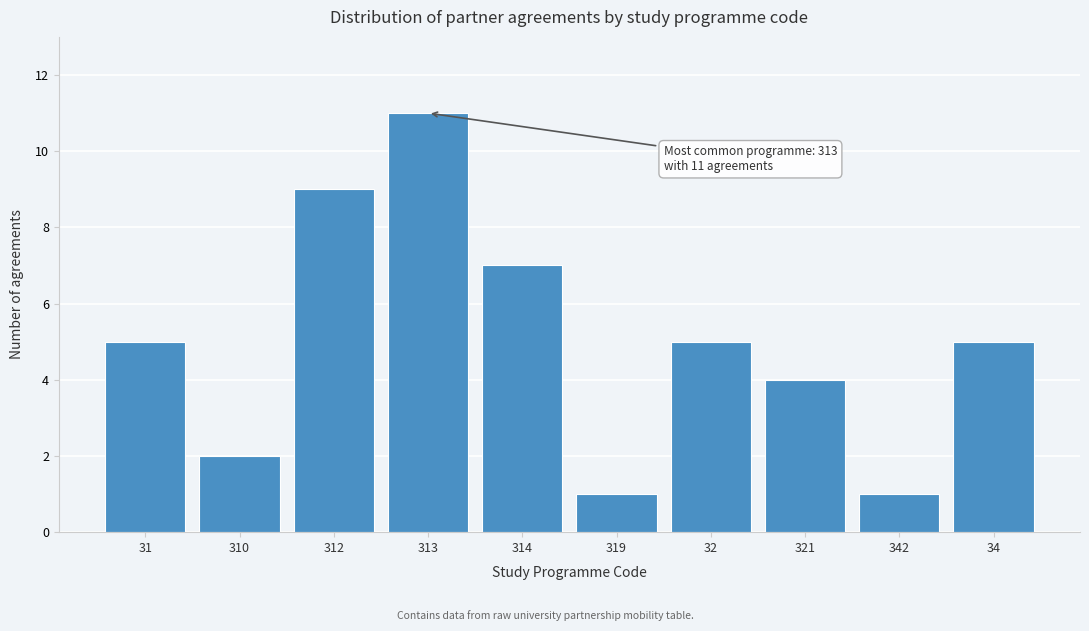

Reading right to left, what are all the values shown in this chart?

5	1	4	5	1	7	11	9	2	5